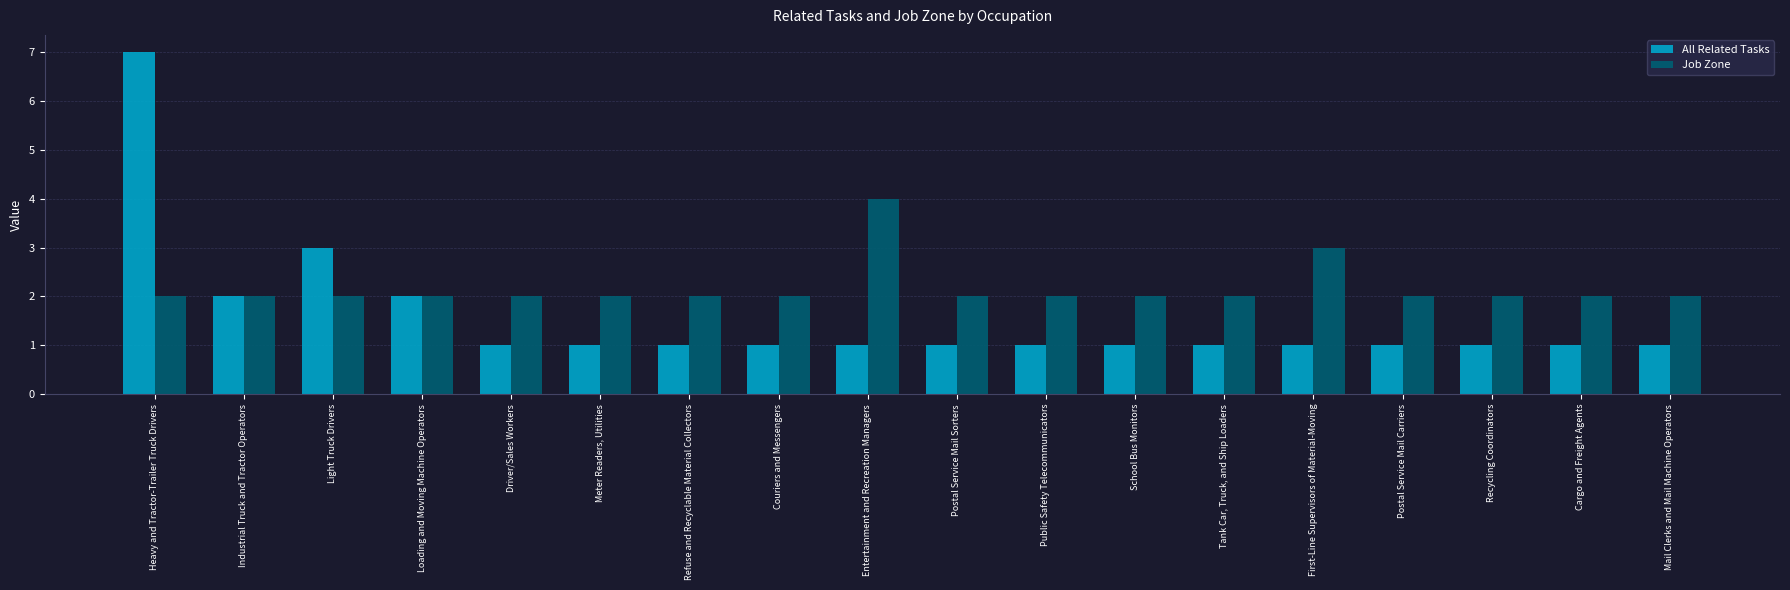

Does the chart contain any negative values?

No